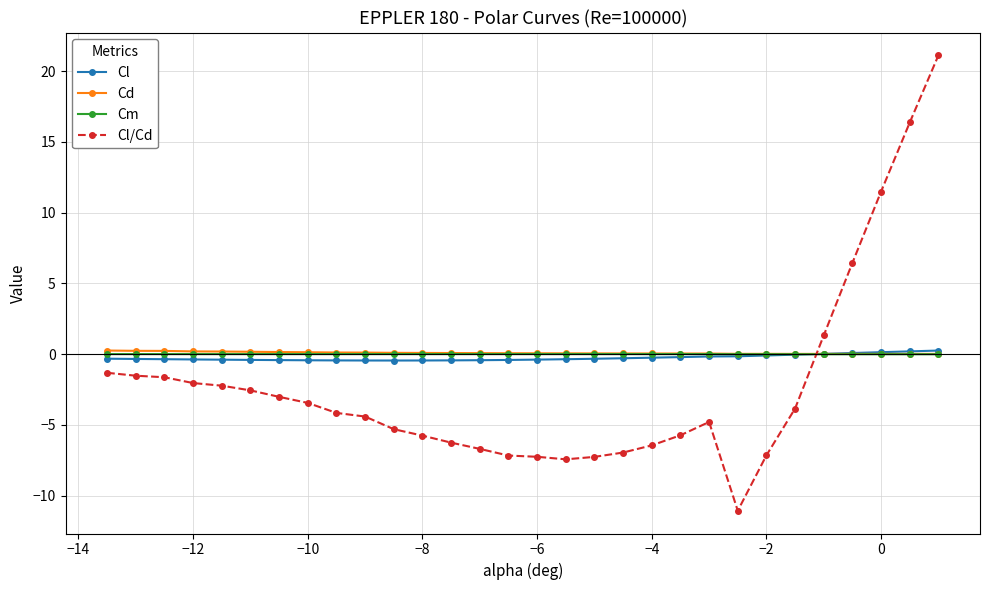

True or false: Cl/Cd has more than 0 points higher than both neighbors.

True